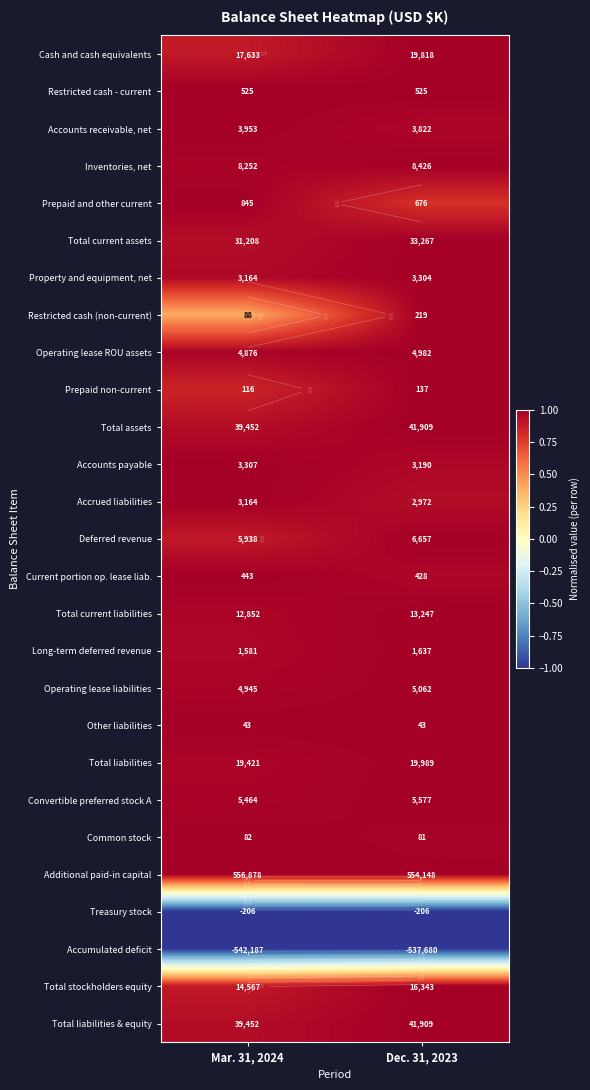

What is the smallest value displayed?

-1.0